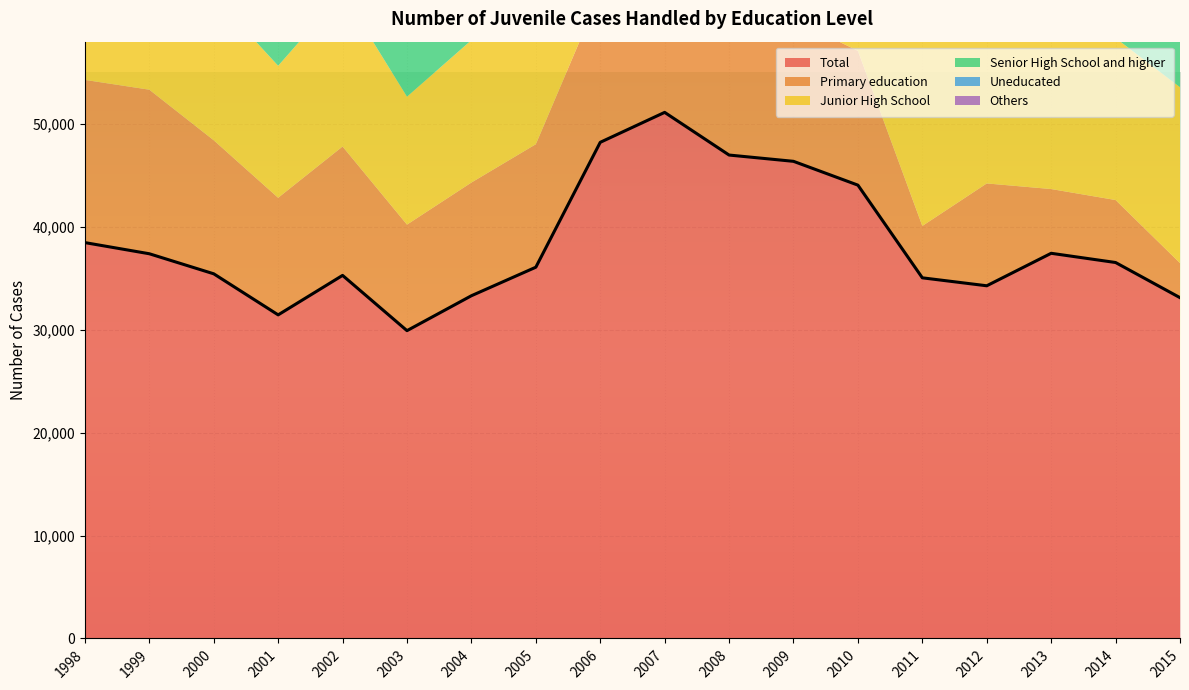

In Primary education, how many points are lower than both neighbors (excluding endpoints)?

4